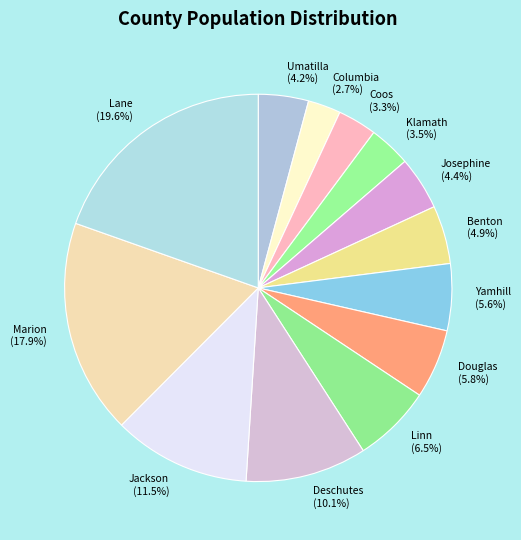

Count the number of slices in the pie.

13